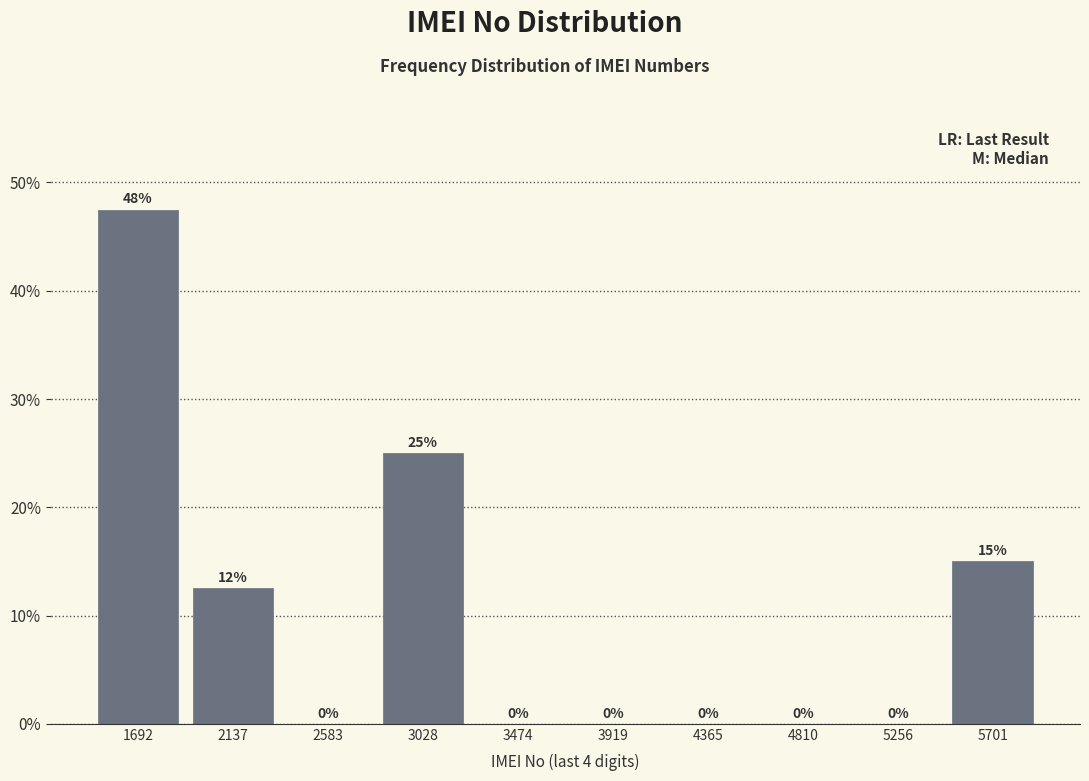

What is the sum of all values?

100.0